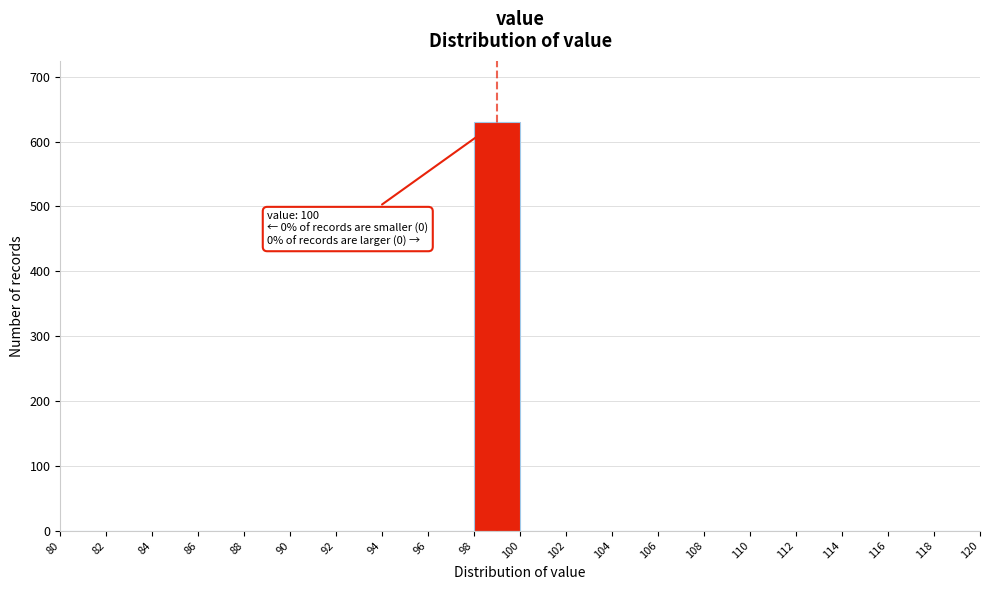

Which range on the x-axis has the tallest bar?

98 to 100